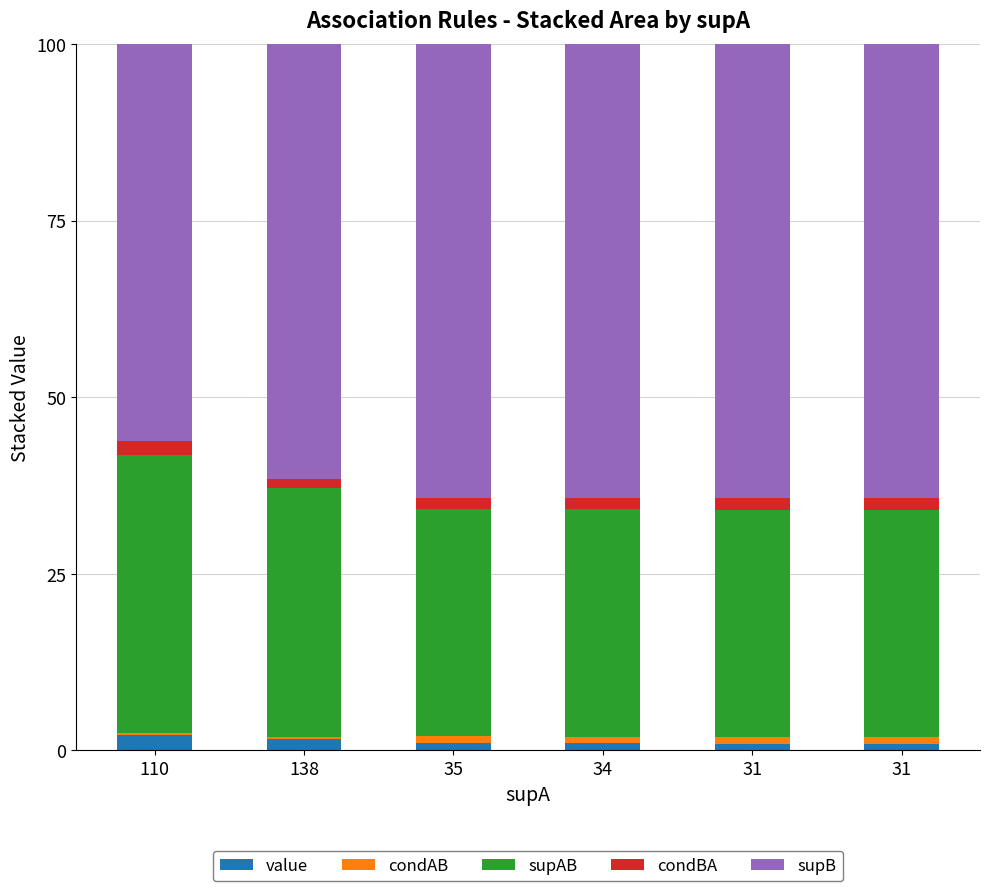

What are all the series names shown in the legend?

value, condAB, supAB, condBA, supB